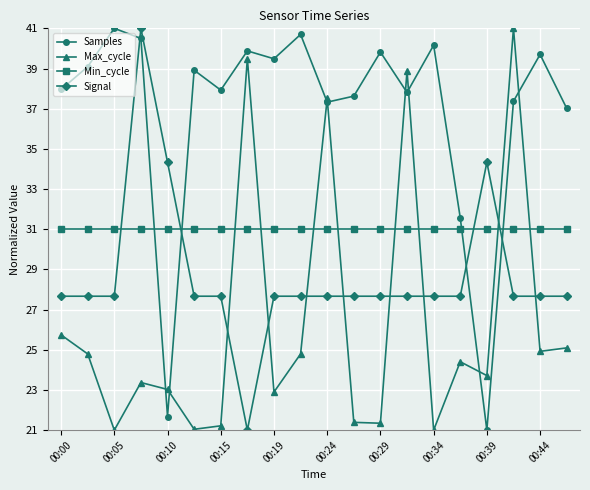

True or false: Samples has more than 2 points higher than both neighbors.

True